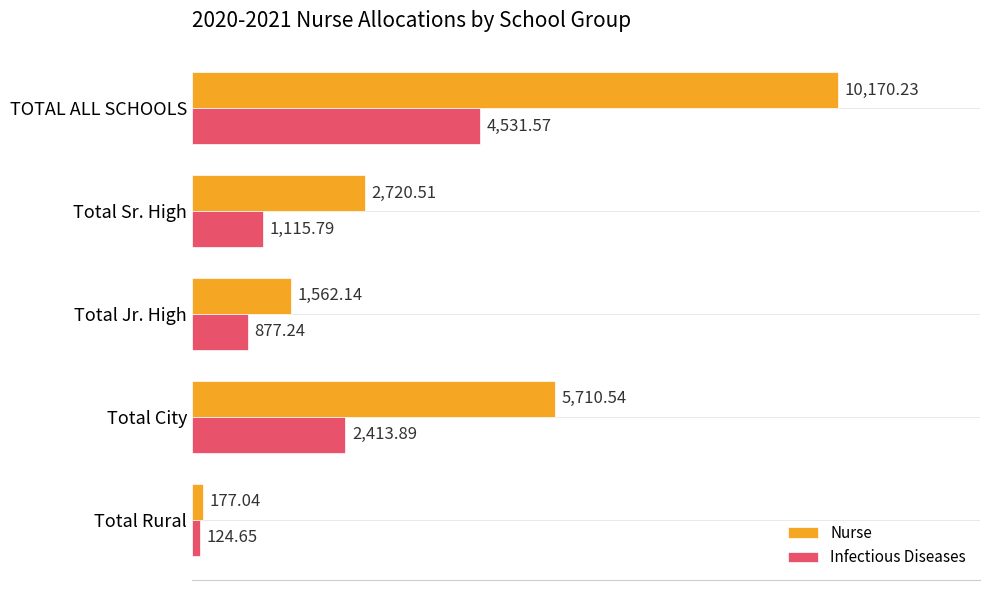

List the labels in order of Infectious Diseases value, smallest first.

Total Rural, Total Jr. High, Total Sr. High, Total City, TOTAL ALL SCHOOLS